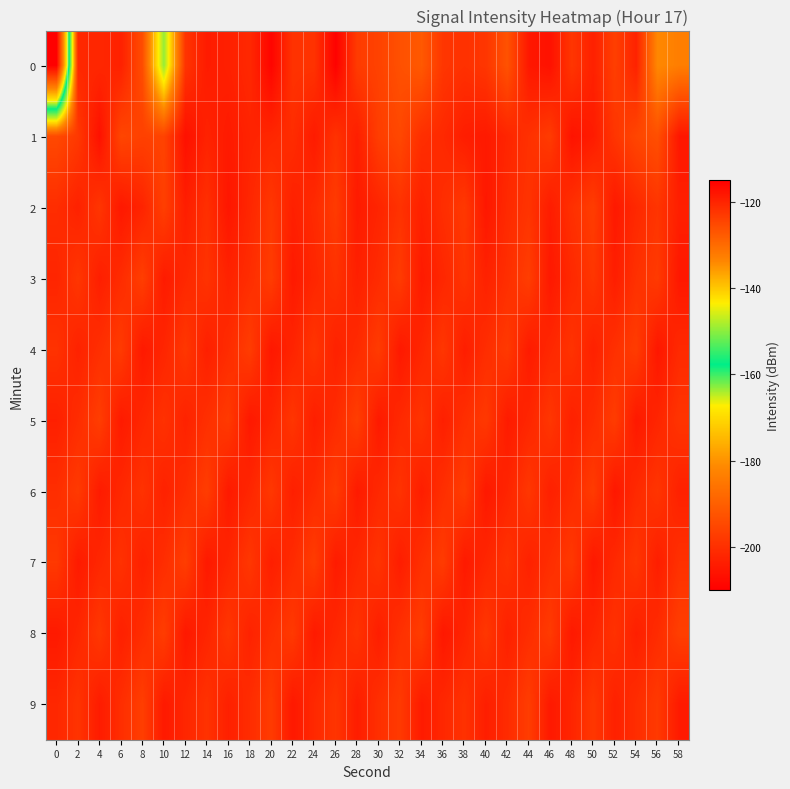

What is the difference between the highest and lowest values at 4?

6.2